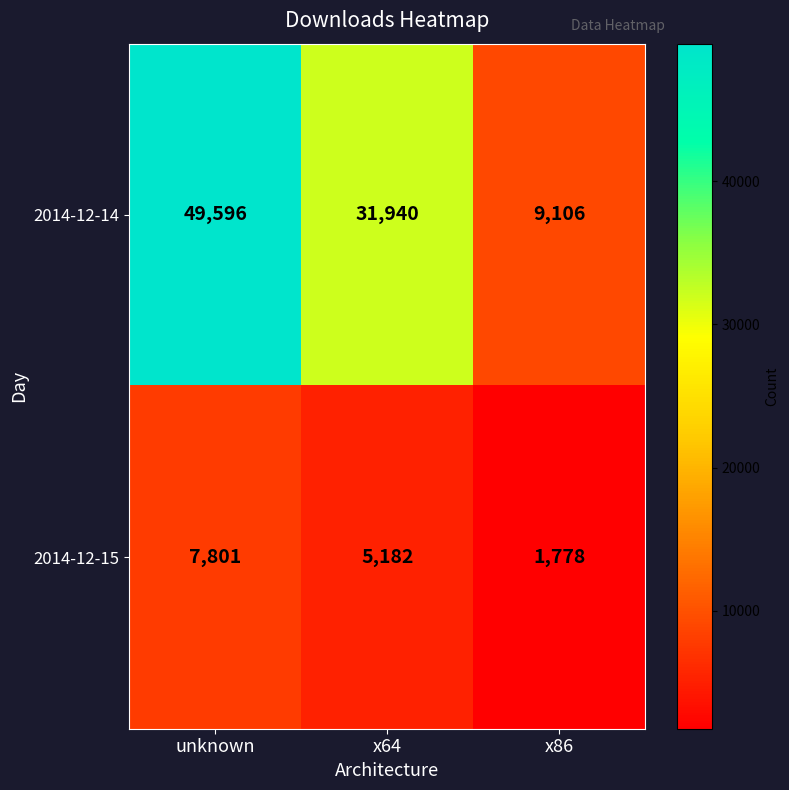

What is the difference between the 2014-12-15 values at x64 and unknown?

2619